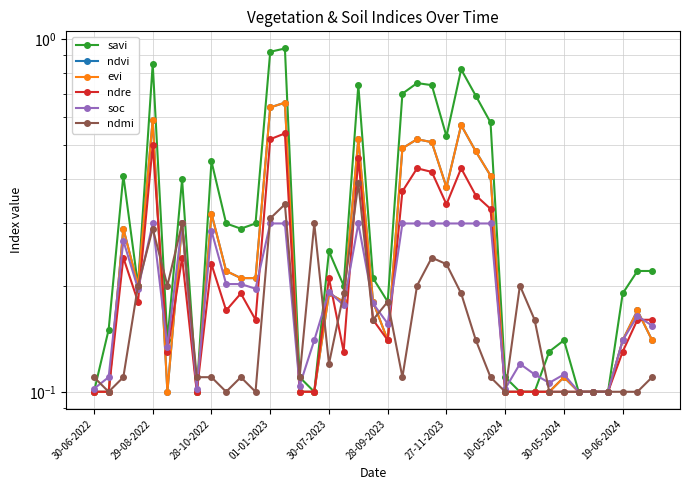

At how many categories does at least one series exceed 0?

39